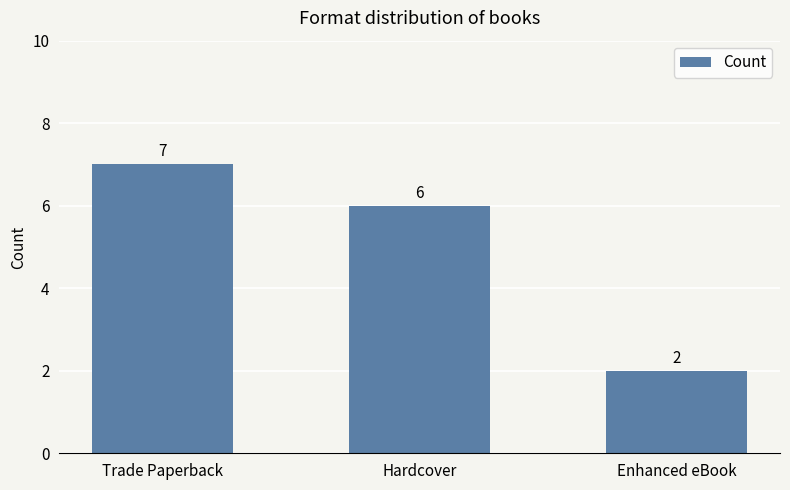

Count the values in the range 2 to 7.

3